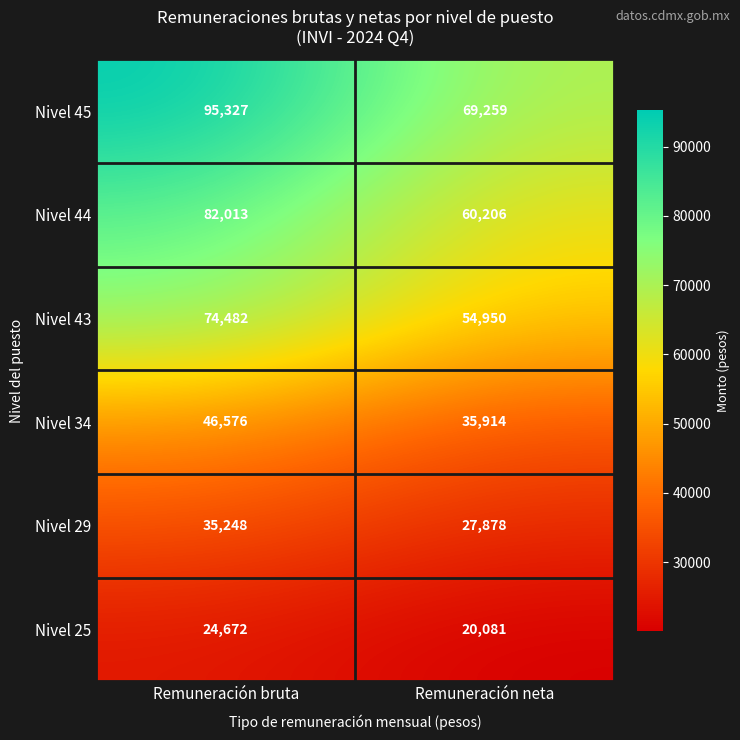

Which category has the lowest value across all series?

Remuneración neta